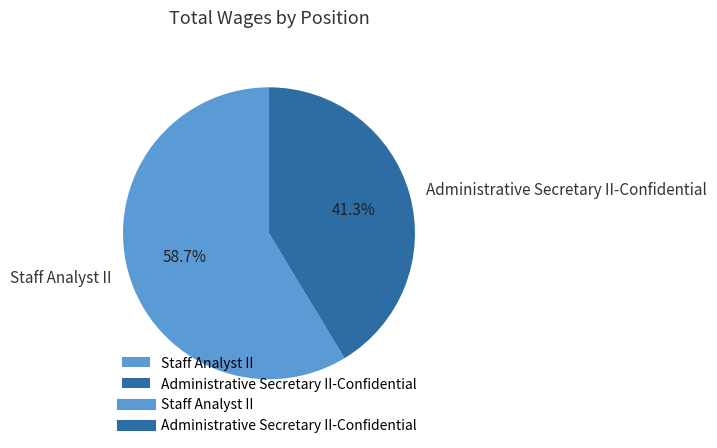

Which category has the biggest portion of the pie?

Staff Analyst II